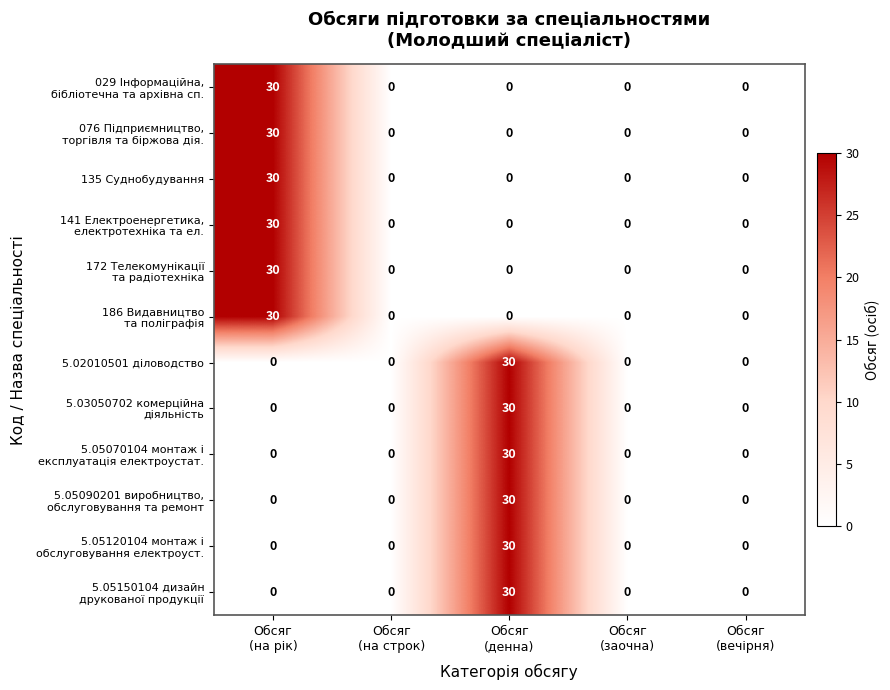

What is the maximum value for 135 Суднобудування?

30